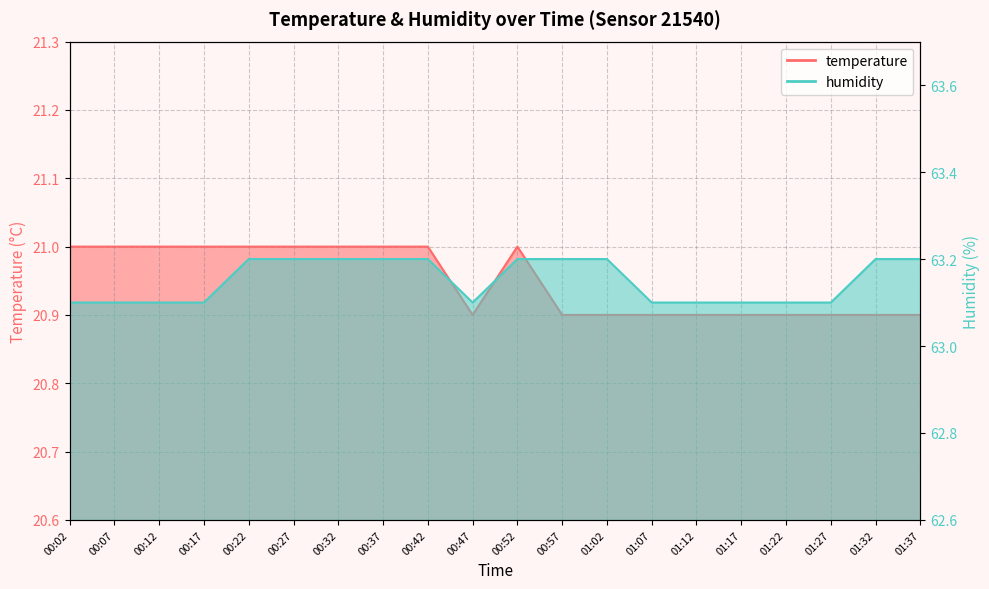

At which label is humidity closest to 63?

00:02